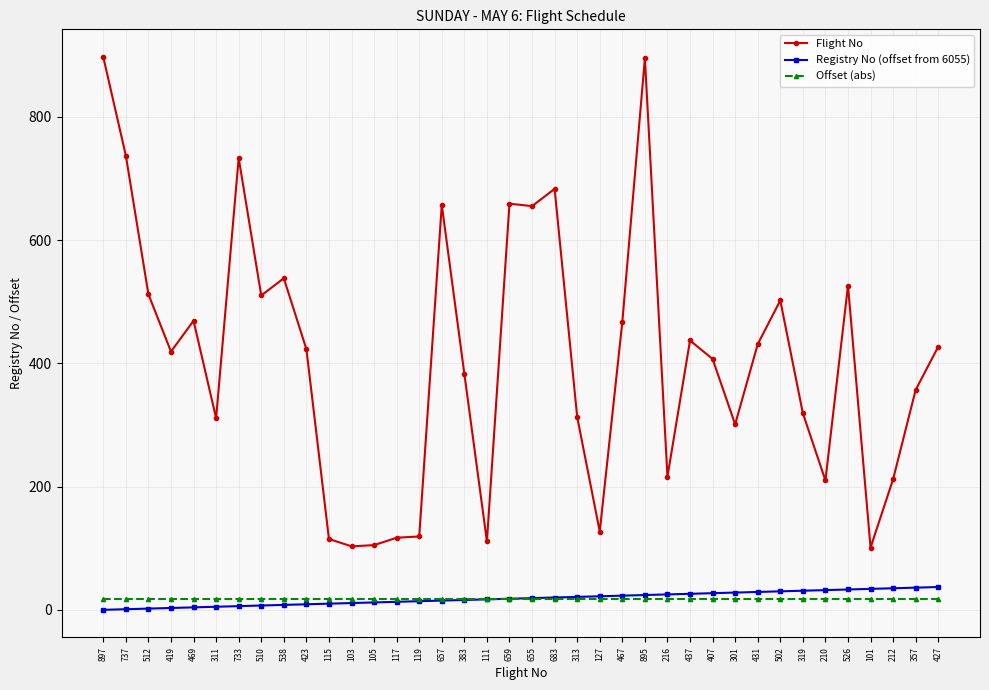

True or false: Offset (abs) and Flight No intersect in this chart.

False